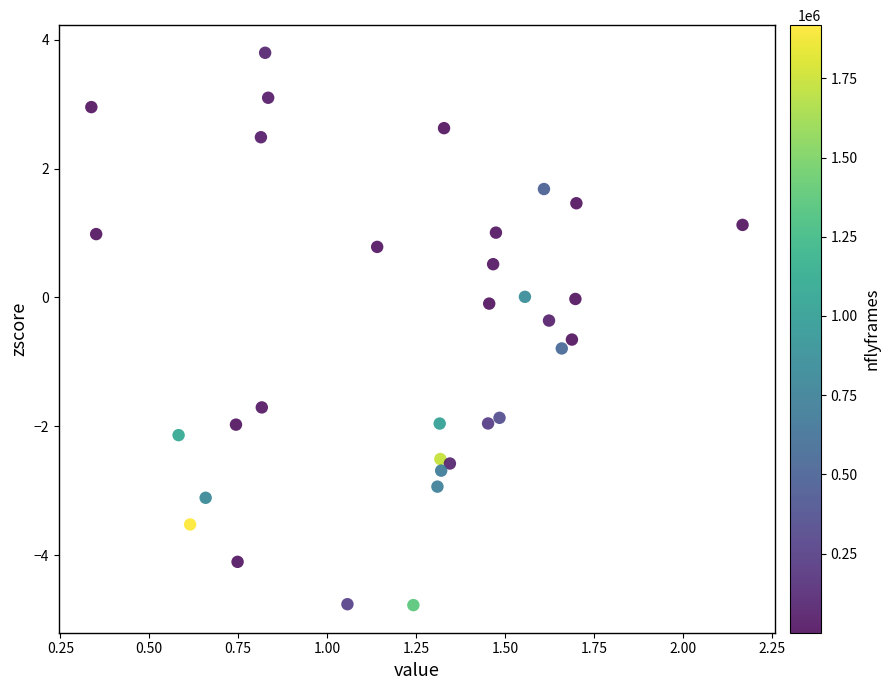

What is the range of X values (max minus min)?

1.8